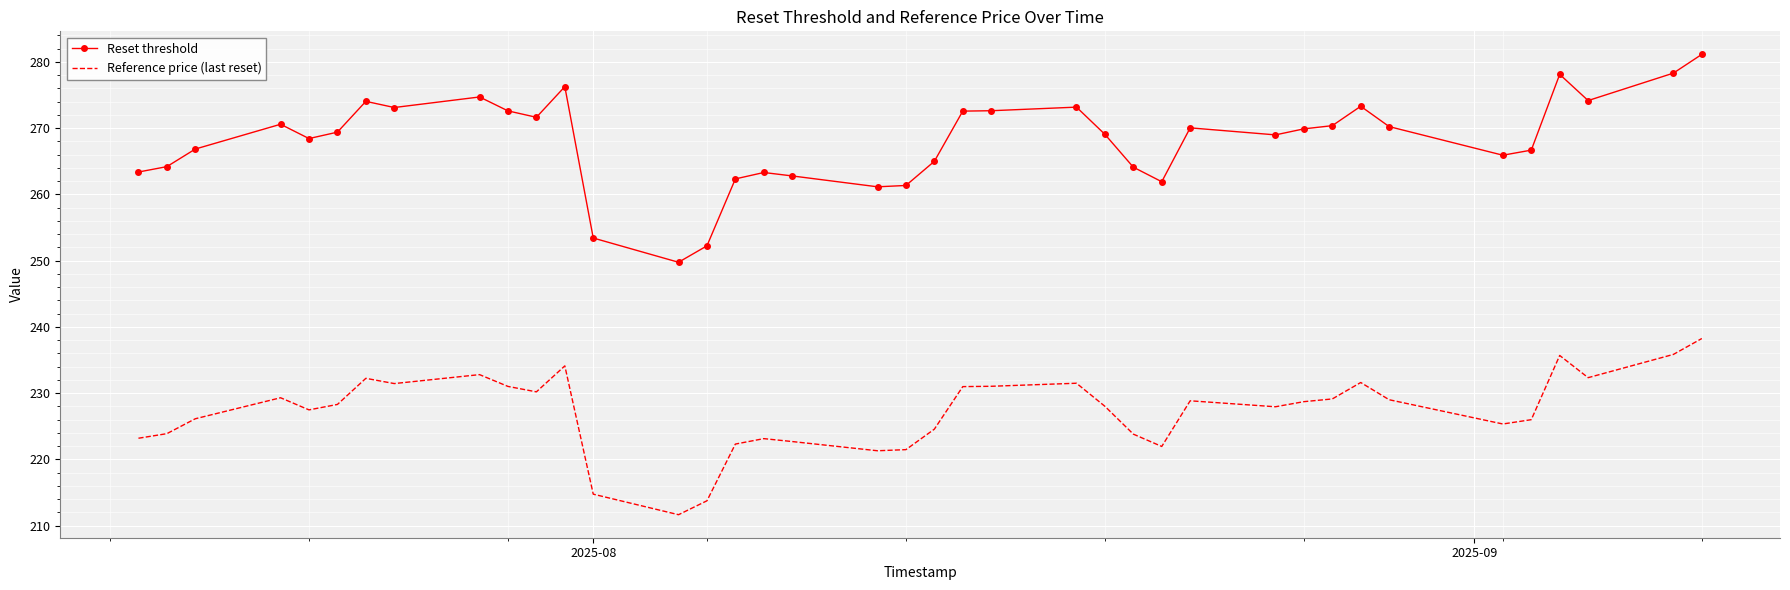

What is the maximum value shown in the chart?

281.1